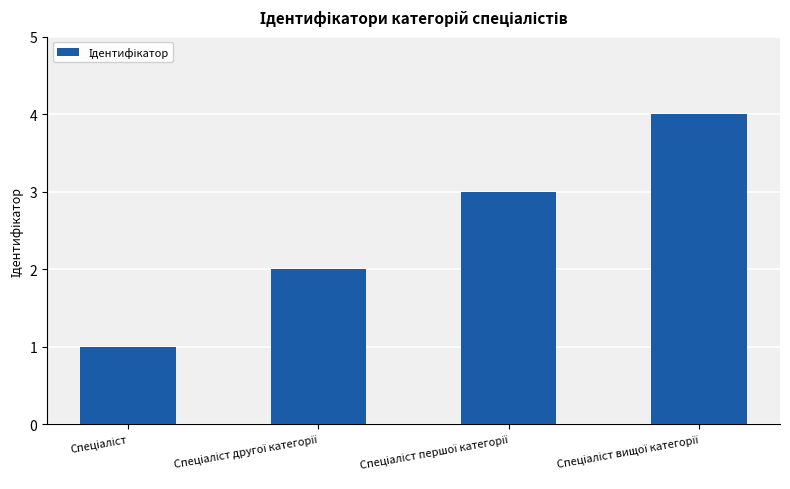

What is the difference between the maximum and minimum values?

3